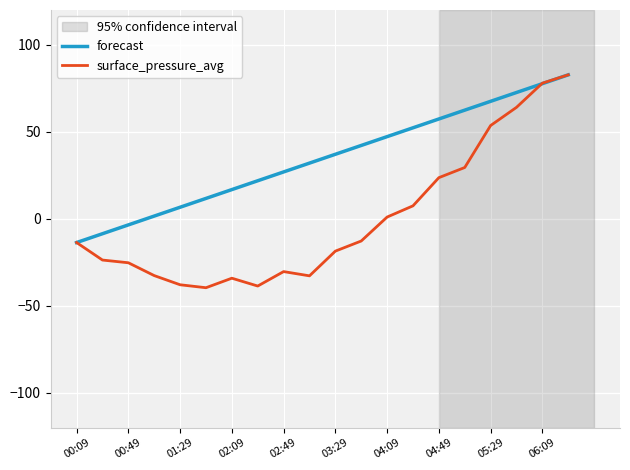

What is the minimum value for surface_pressure_avg?

-39.6